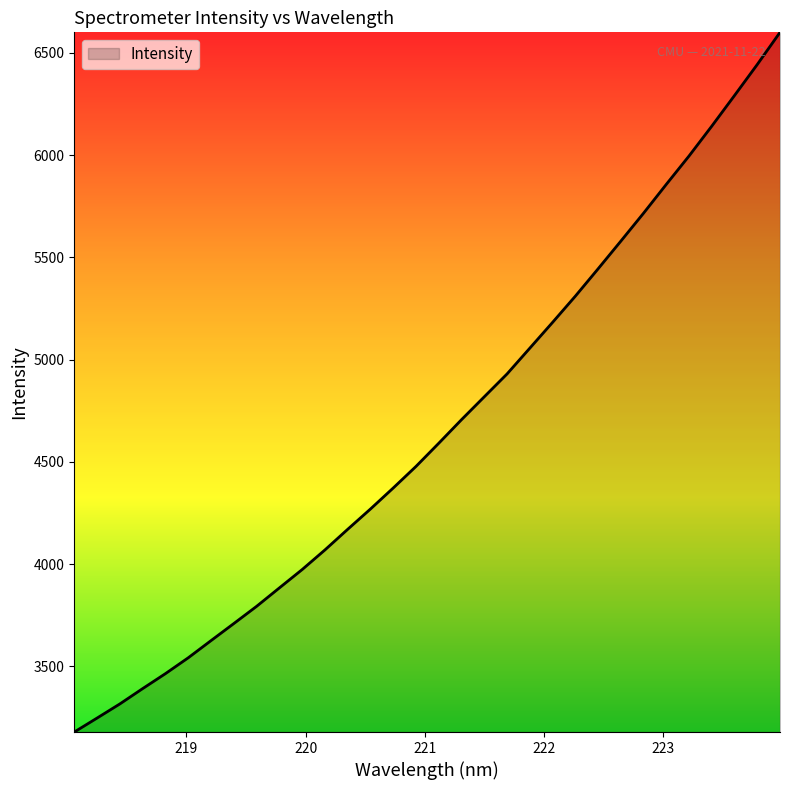

What is the maximum value shown in the chart?

6599.9